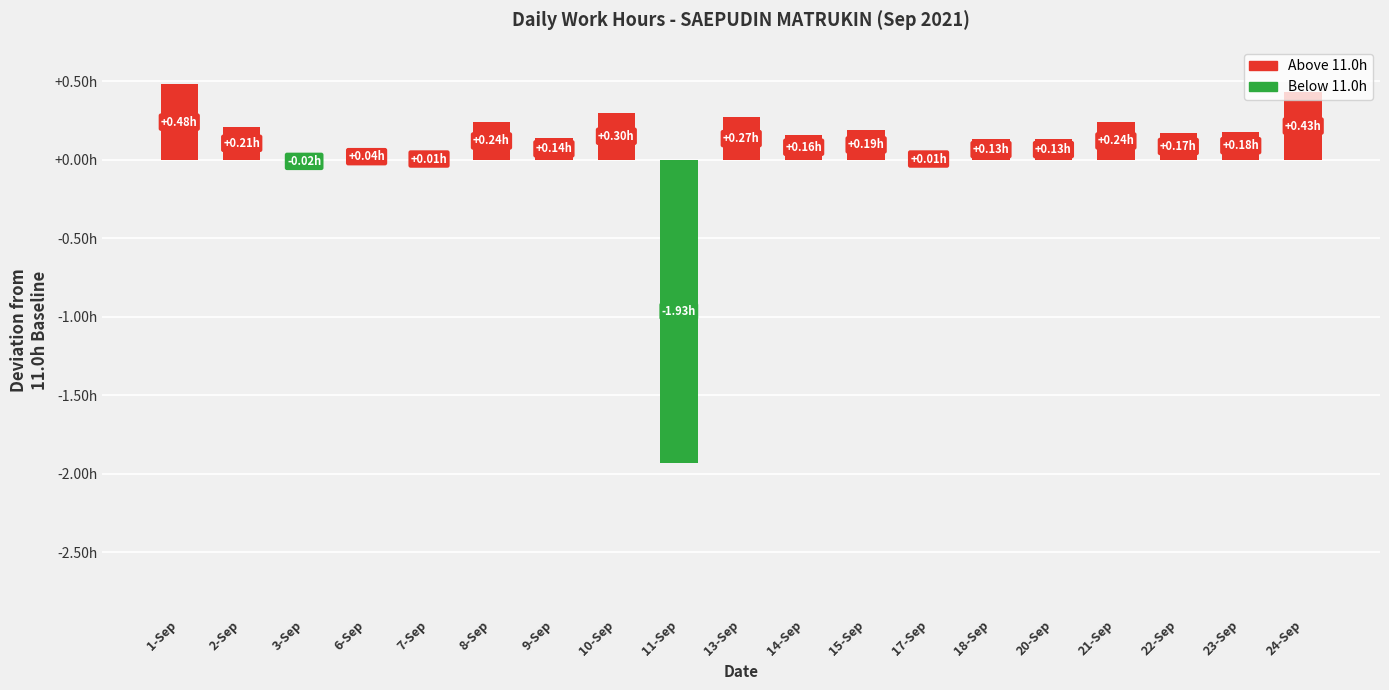

Which category has the highest value across all series?

1-Sep